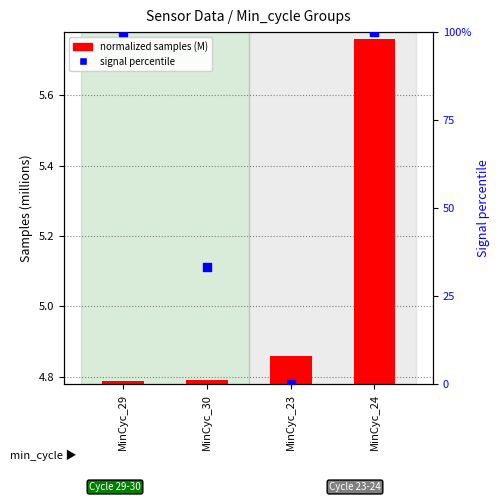

What is the total value across all series at MinCyc_29?

104.8